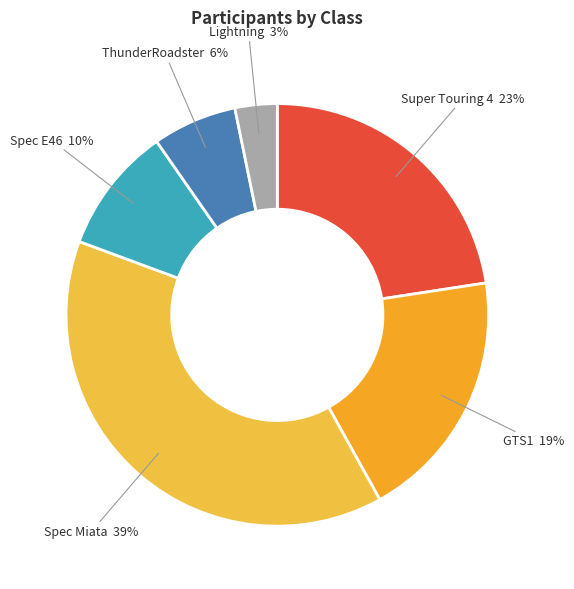

Count the number of slices in the pie.

6